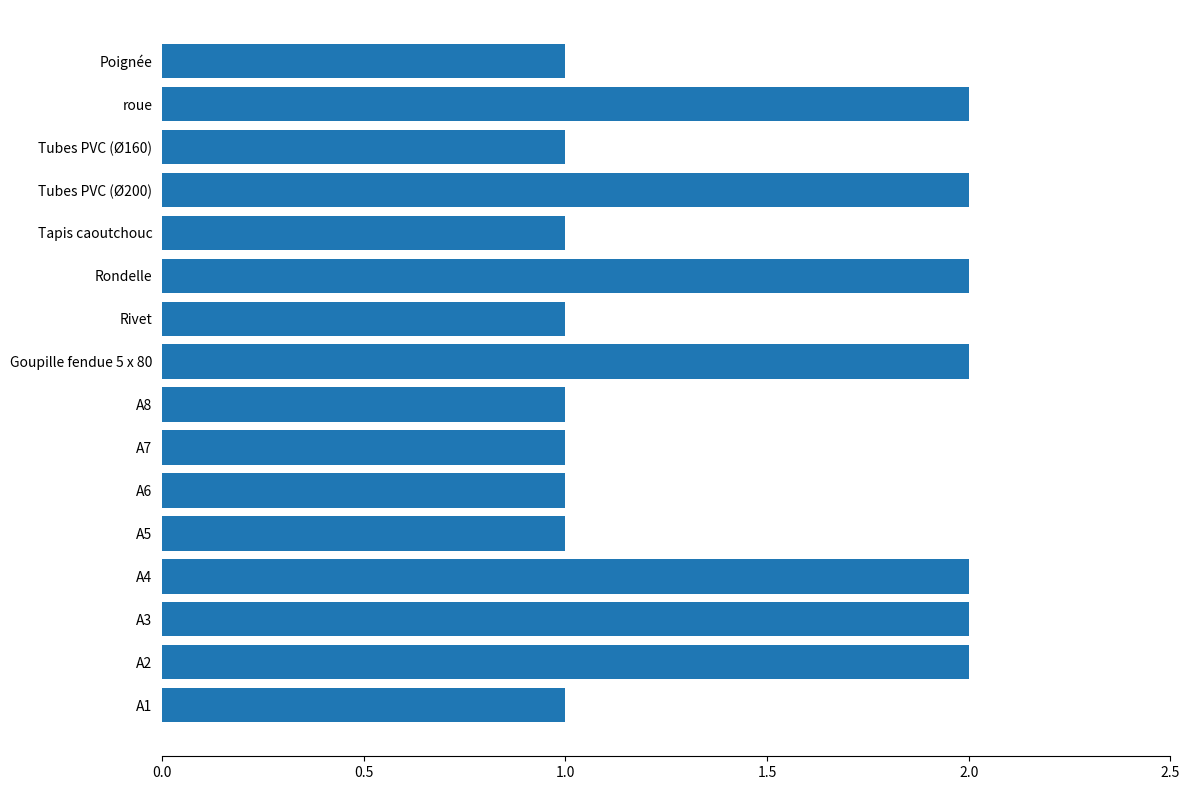

Reading top to bottom, transcribe all the data shown in this chart.

1	2	1	2	1	2	1	2	1	1	1	1	2	2	2	1